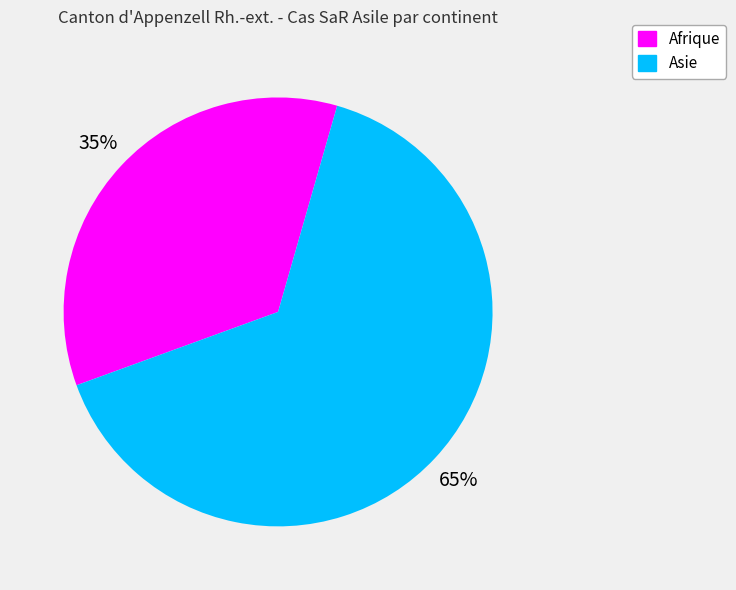

To the nearest percent, what is the combined percentage of Asie and Afrique?

100%